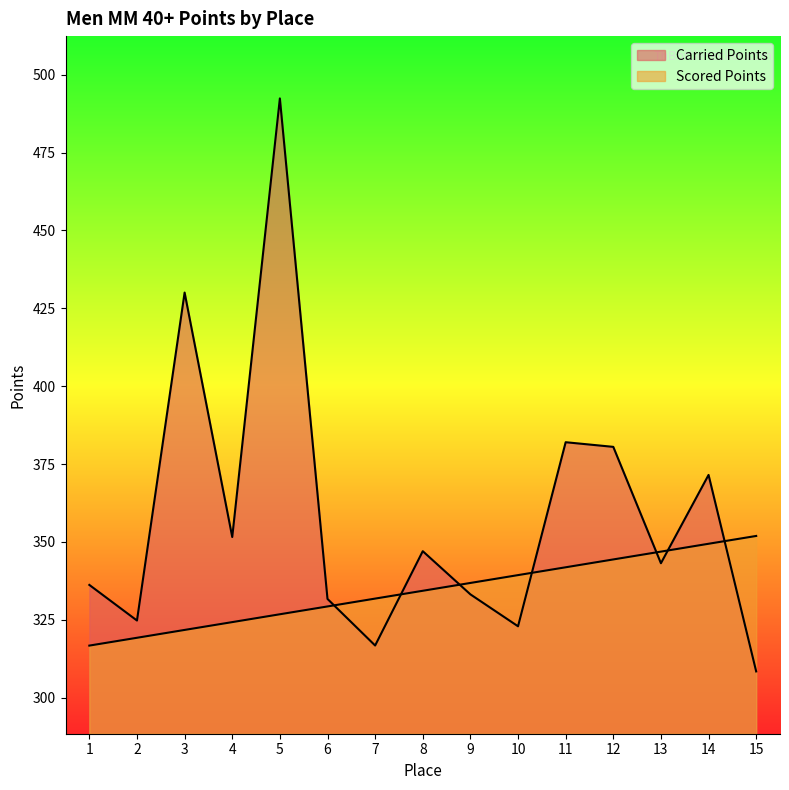

How many times do Scored Points and Carried Points cross each other?

7